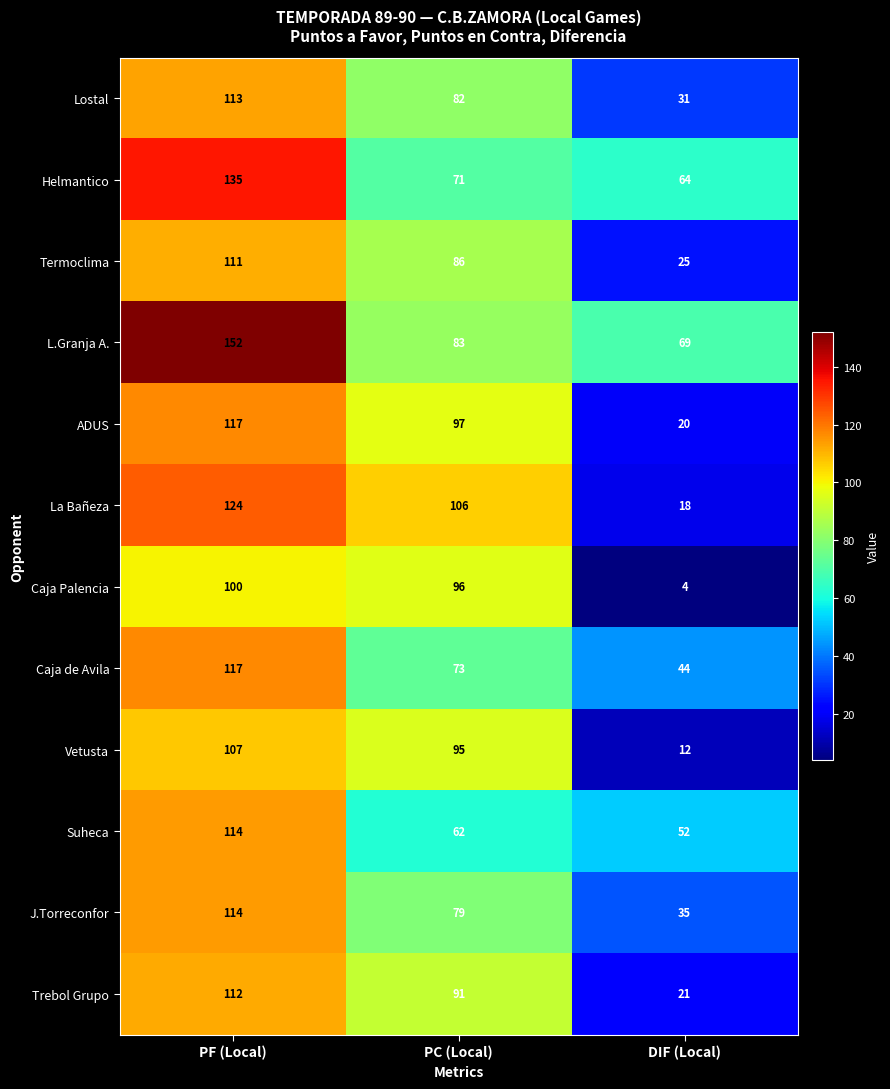

True or false: Caja Palencia has a value of 141 at PC (Local).

False